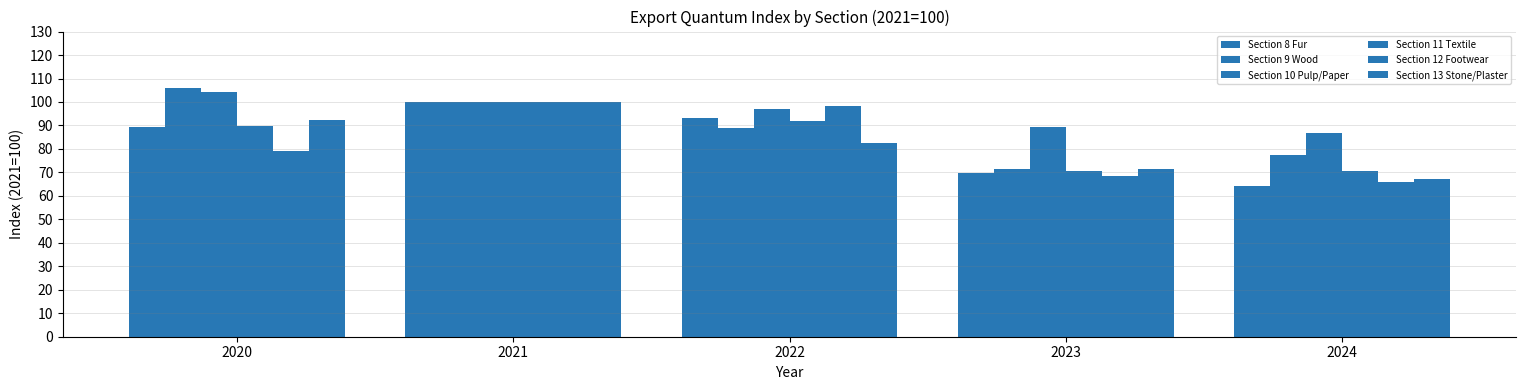

How many values in the Section 12 Footwear series exceed 78?

3